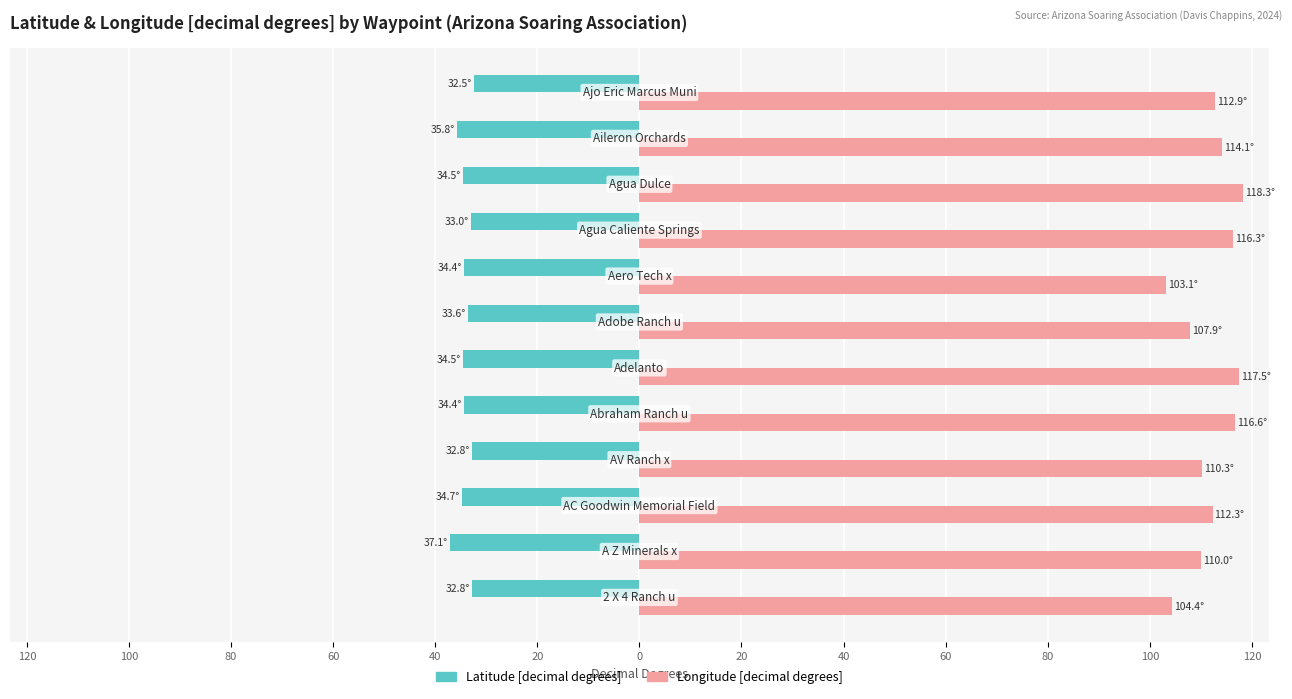

What are all the series names shown in the legend?

Latitude [decimal degrees], Longitude [decimal degrees]